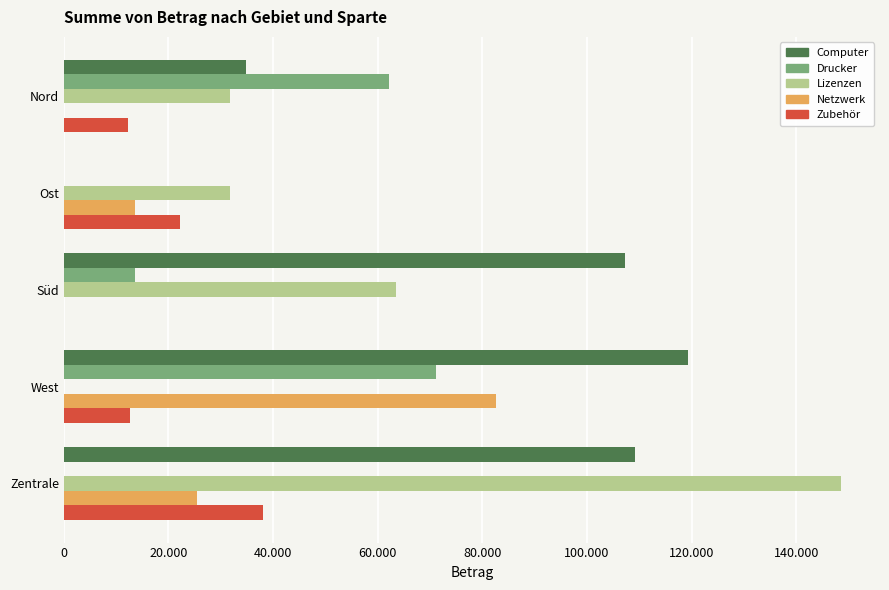

What are all the series names shown in the legend?

Computer, Drucker, Lizenzen, Netzwerk, Zubehör